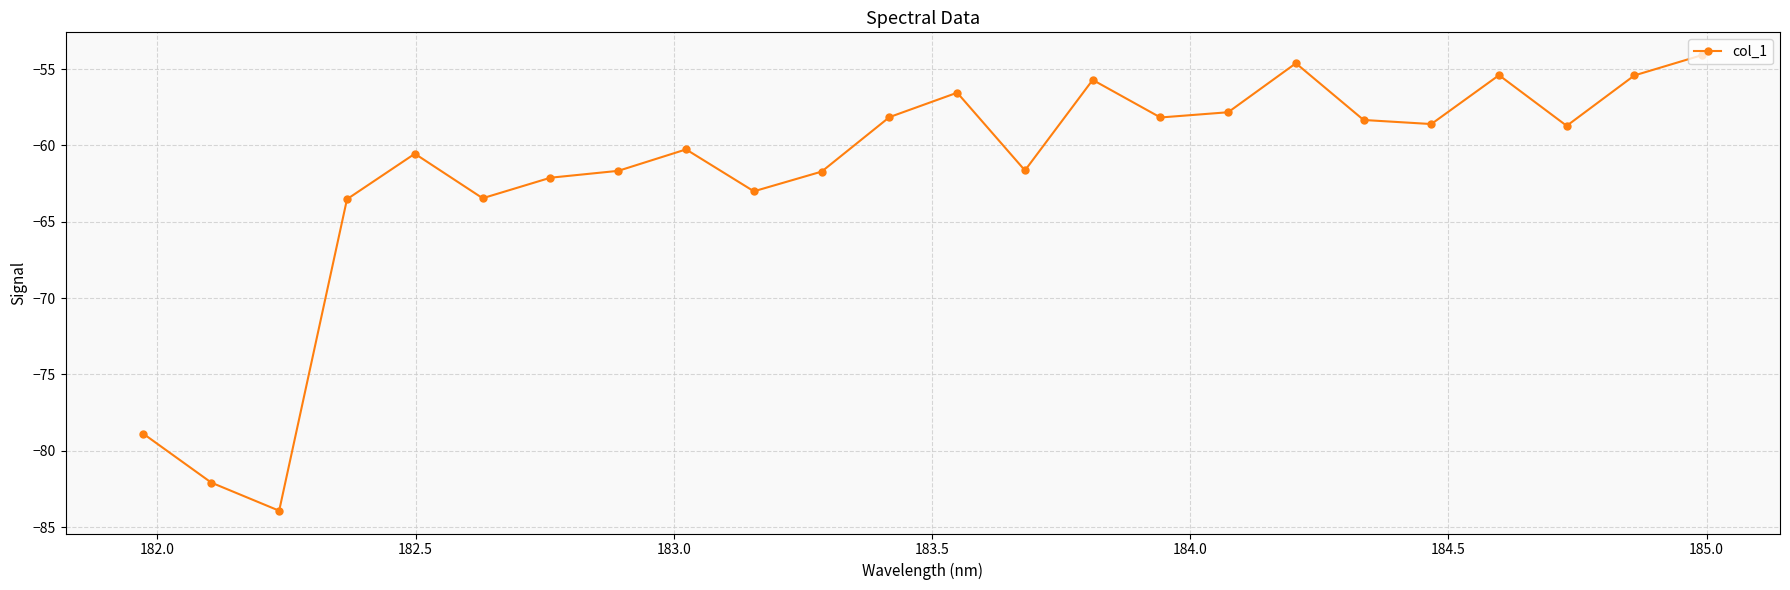

What is the difference between the maximum and minimum values?

29.8